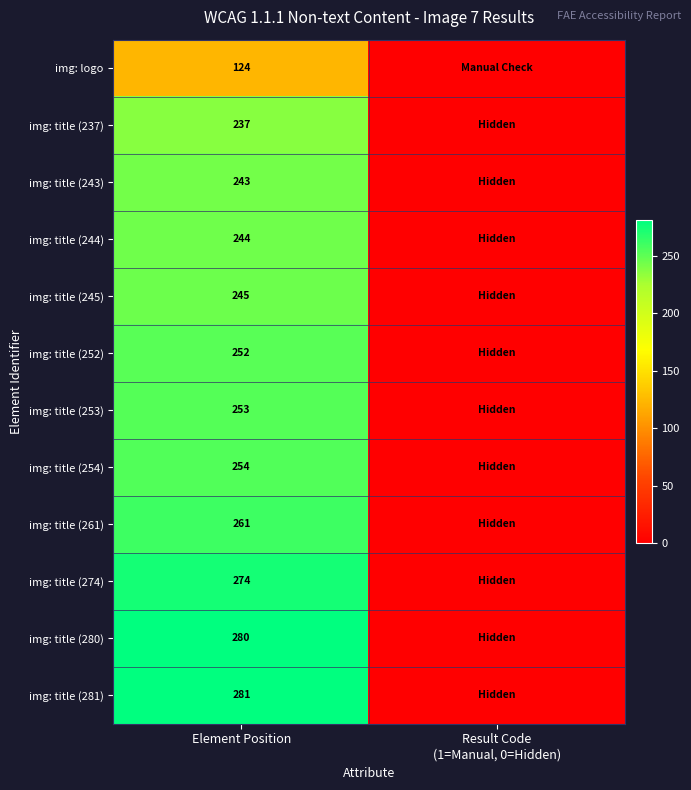

Rank the series at Element Position from highest to lowest value.

img: title (281), img: title (280), img: title (274), img: title (261), img: title (254), img: title (253), img: title (252), img: title (245), img: title (244), img: title (243), img: title (237), img: logo